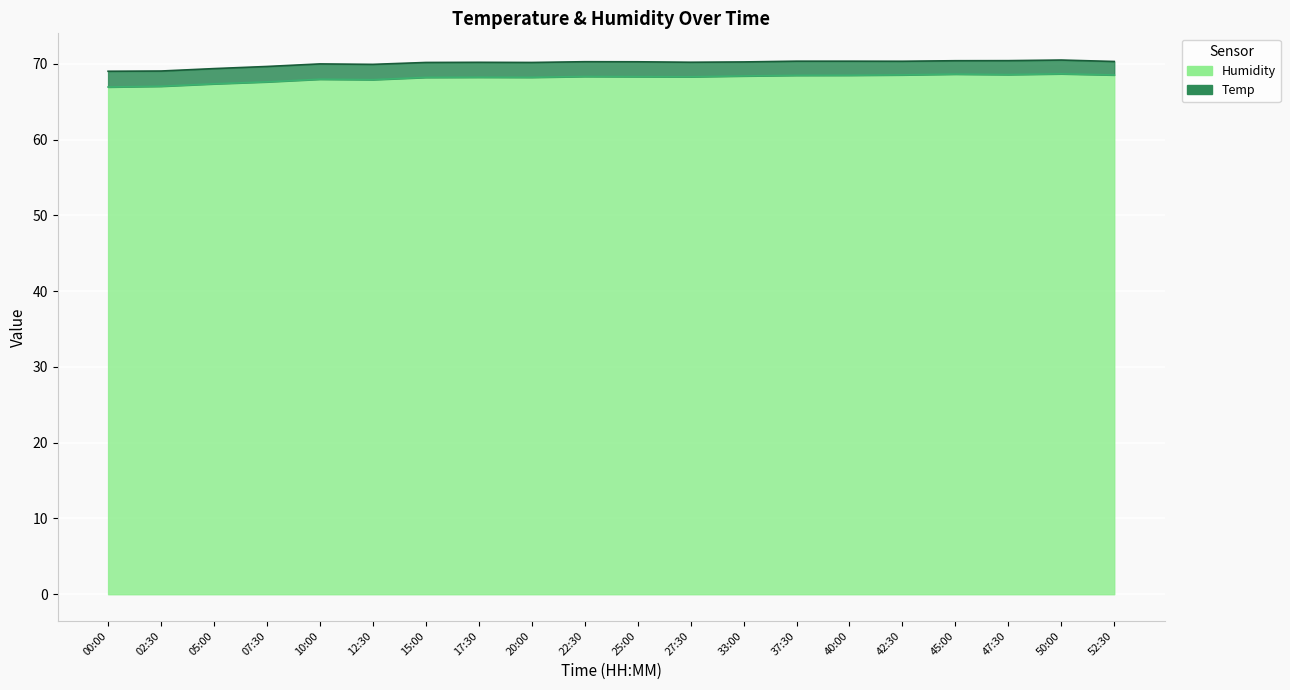

Reading left to right, list all the values displayed in this chart.

67.0	67.1	67.4	67.6	68.0	67.9	68.2	68.2	68.2	68.3	68.3	68.3	68.4	68.5	68.5	68.6	68.7	68.6	68.7	68.5